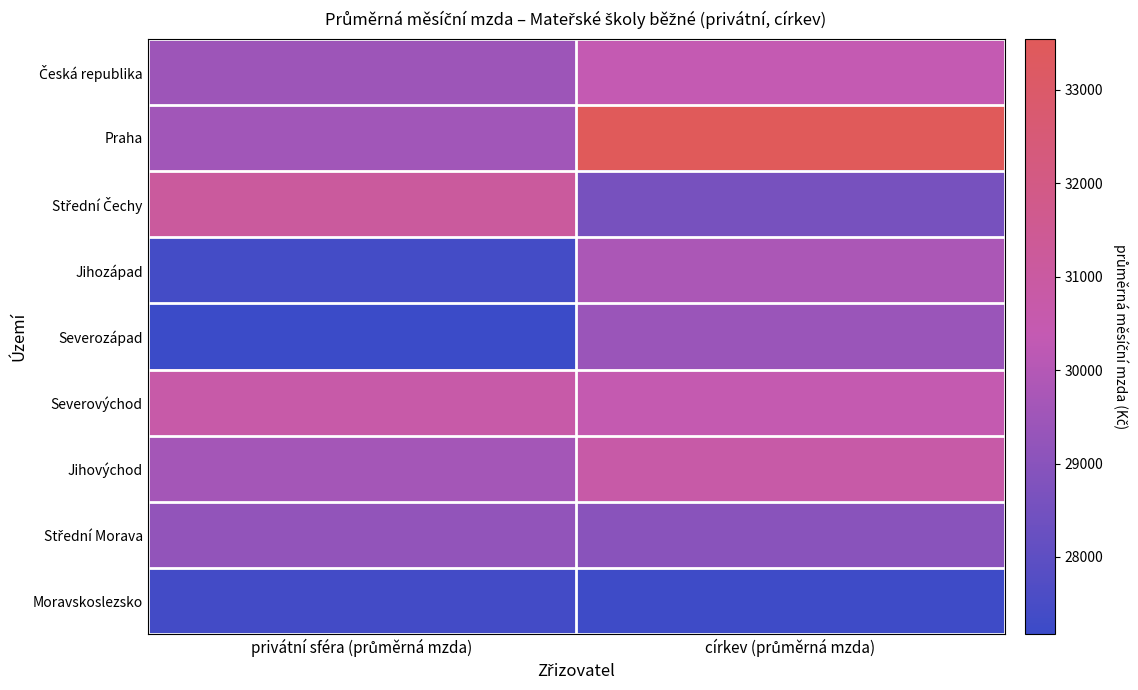

What is the total value across all series at privátní sféra (průměrná mzda)?

261671.8